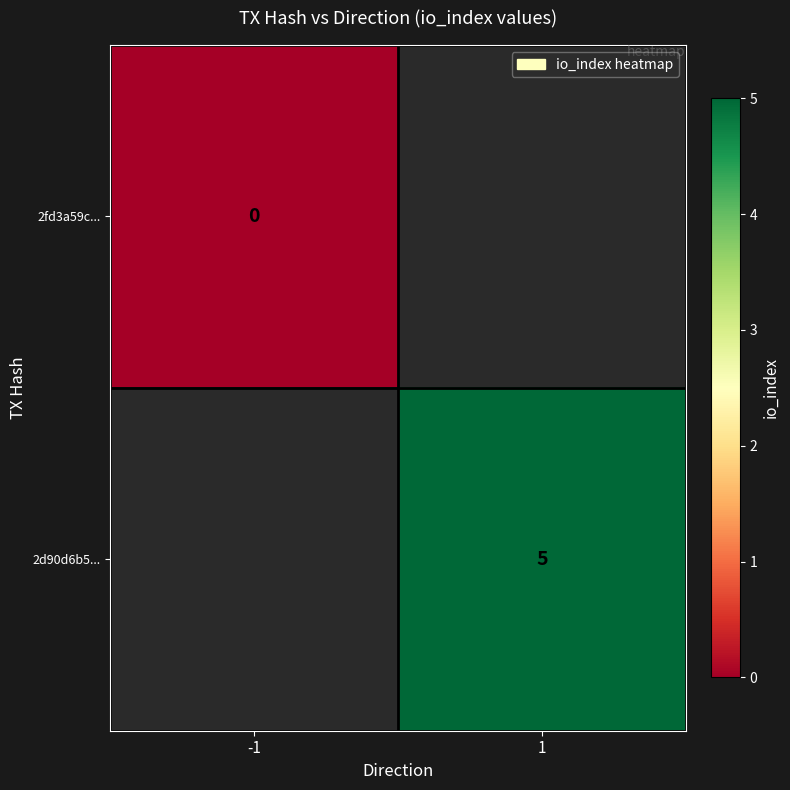

Is the value of 2d90d6b5... at 1 greater than the value of 2fd3a59c... at -1?

Yes